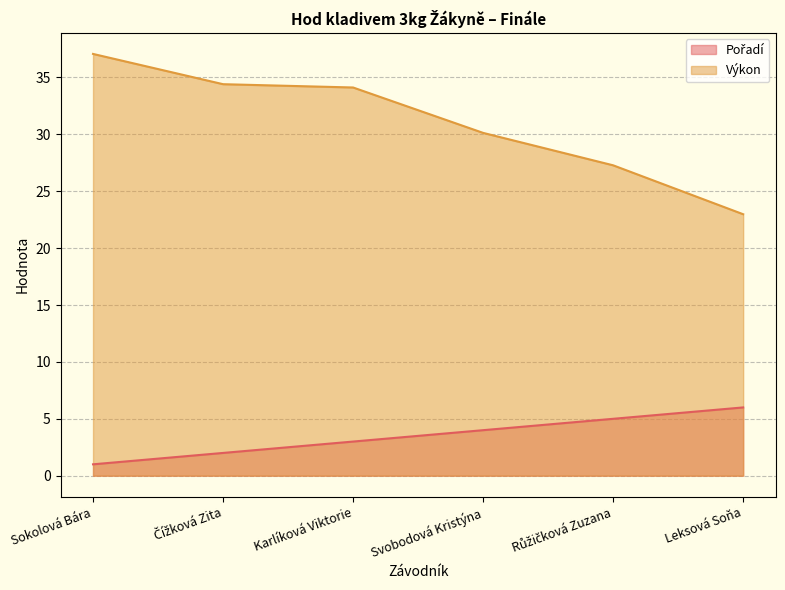

The value of Výkon at Růžičková Zuzana is 27.3. True or false?

True